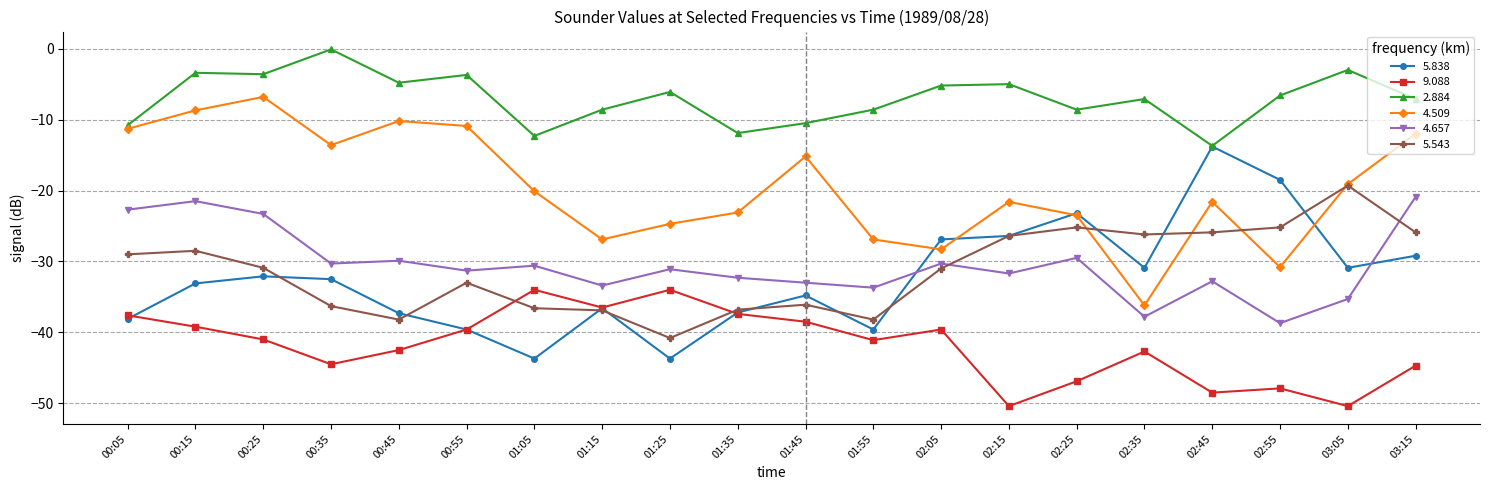

Which series has the widest spread of values?

5.838